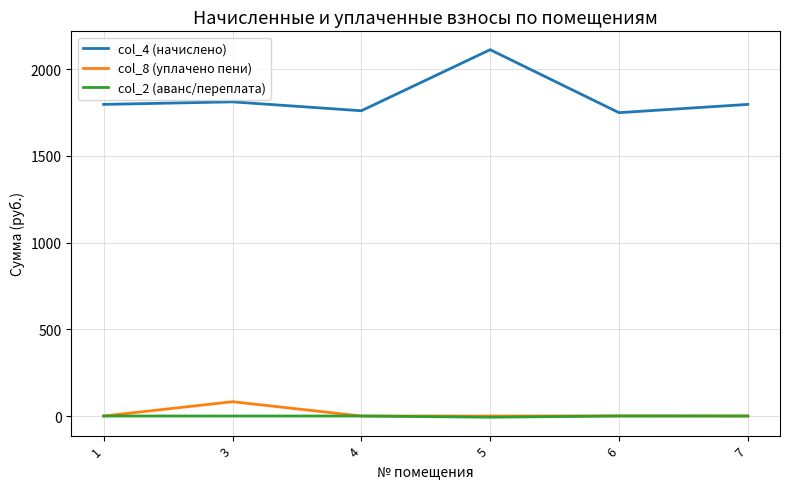

What is the spread (max minus min) of values at 5?

2118.4